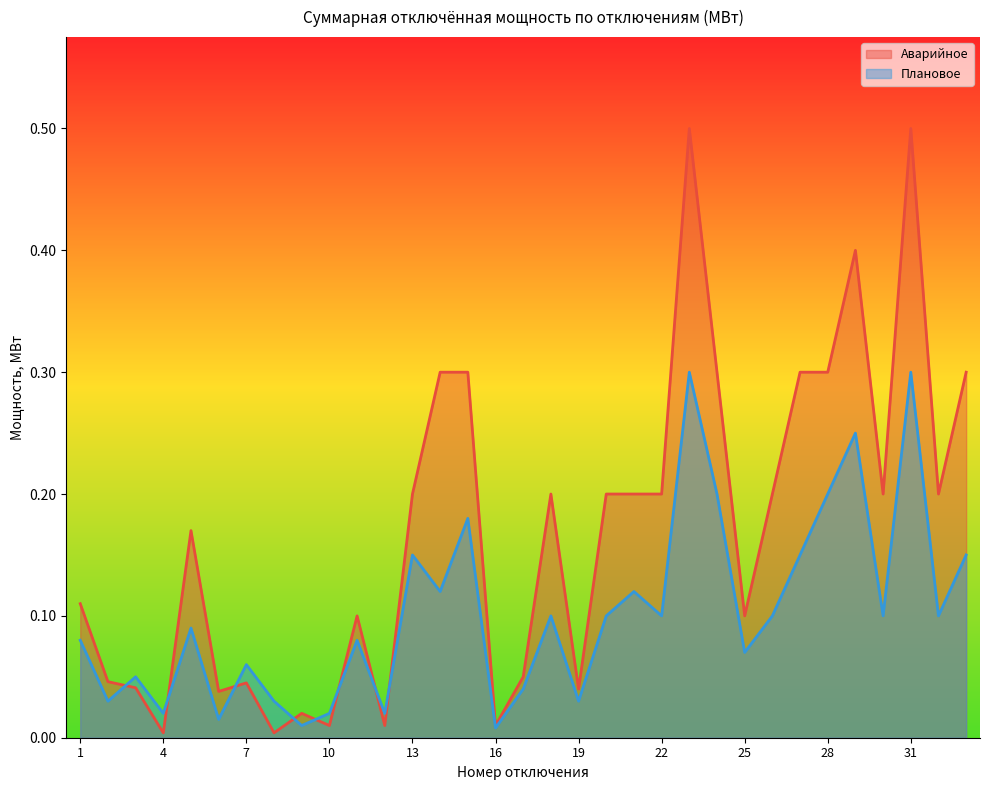

Count the number of data series in this chart.

2